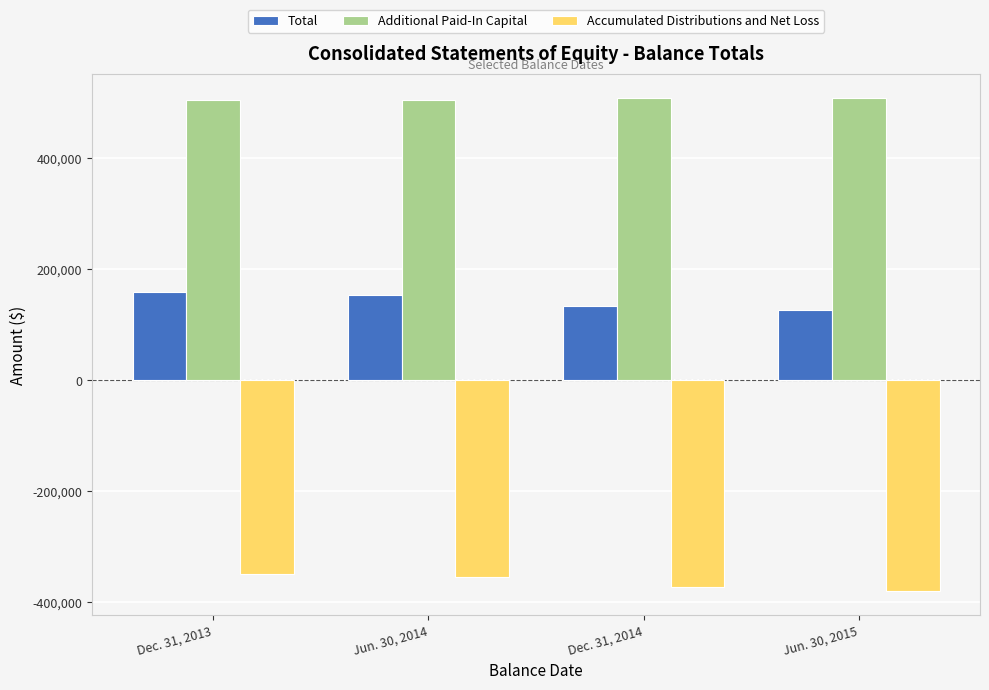

Rank the series at Jun. 30, 2014 from highest to lowest value.

Additional Paid-In Capital, Total, Accumulated Distributions and Net Loss